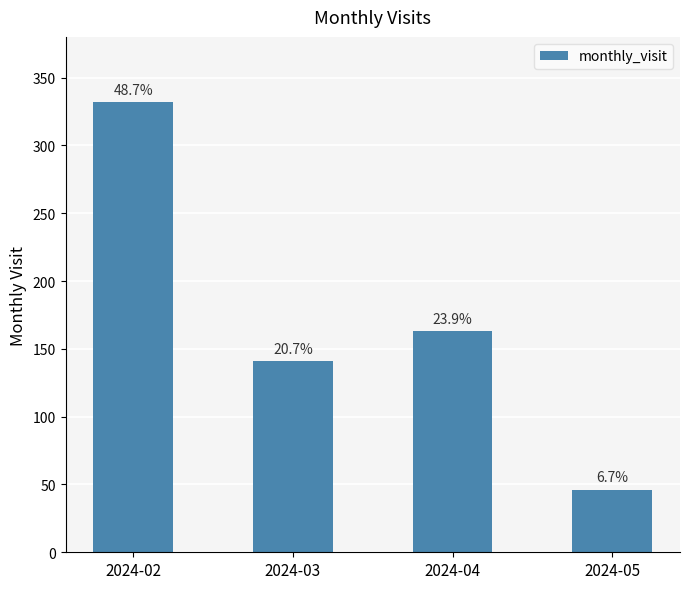

Which category has the highest value across all series?

2024-02